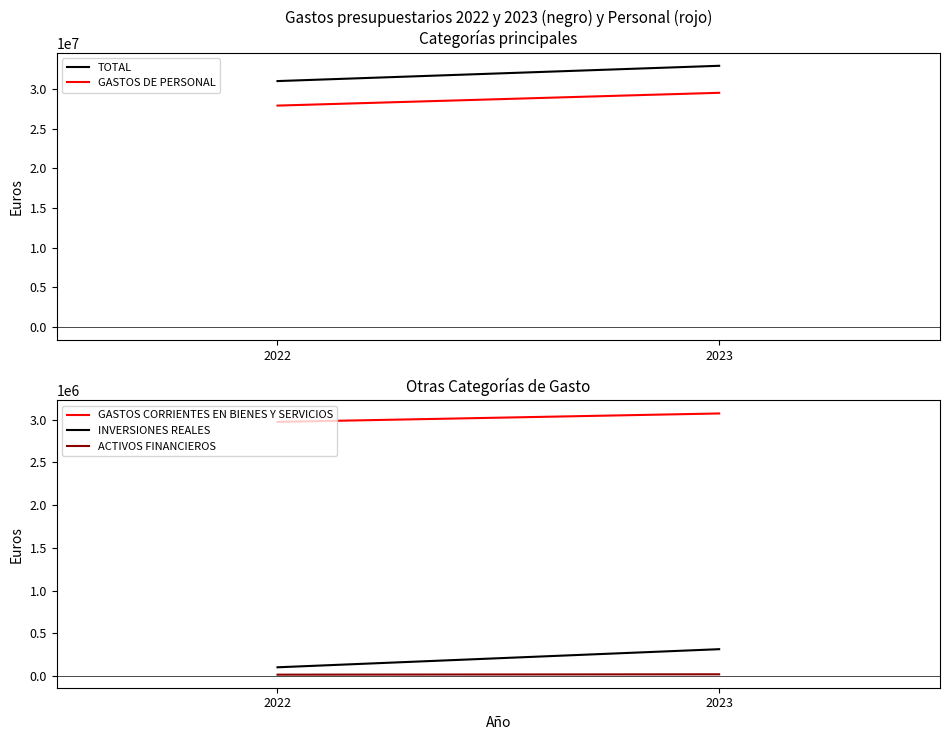

Which series has the widest spread of values?

TOTAL